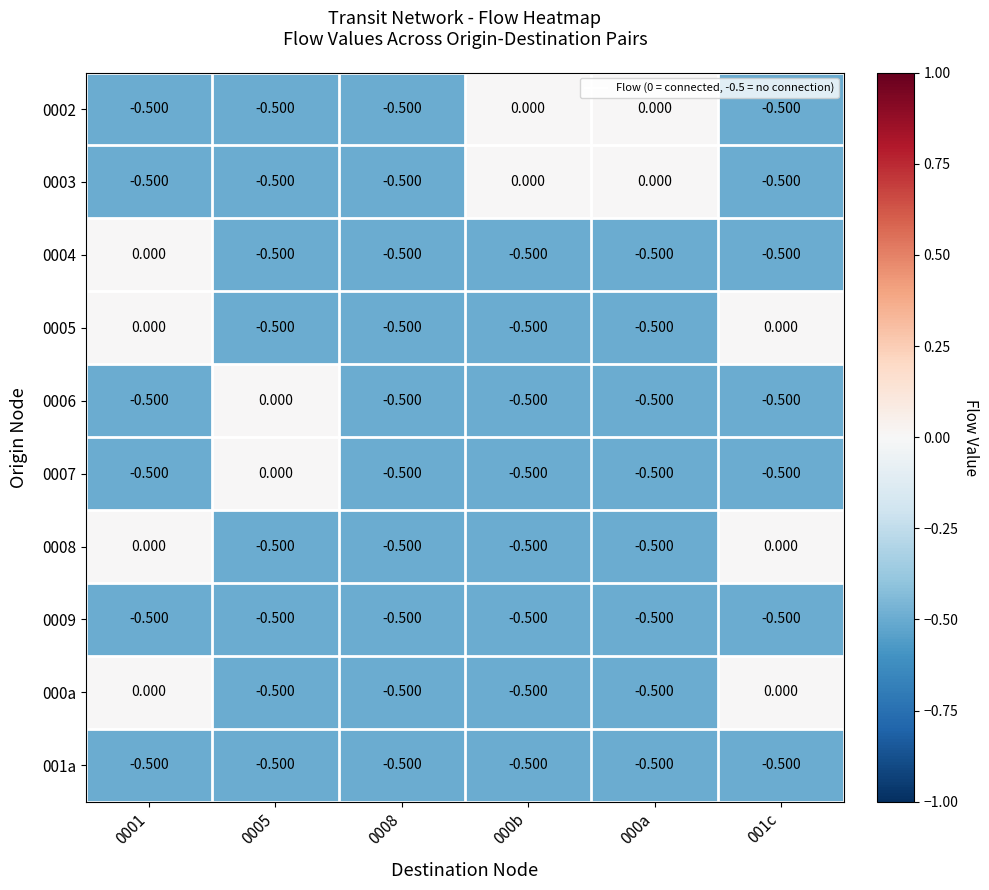

Which category has the highest value across all series?

000b